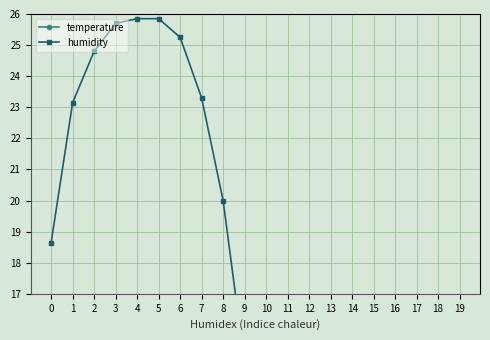

What is the difference between the maximum and minimum values in the humidity series?

46.7